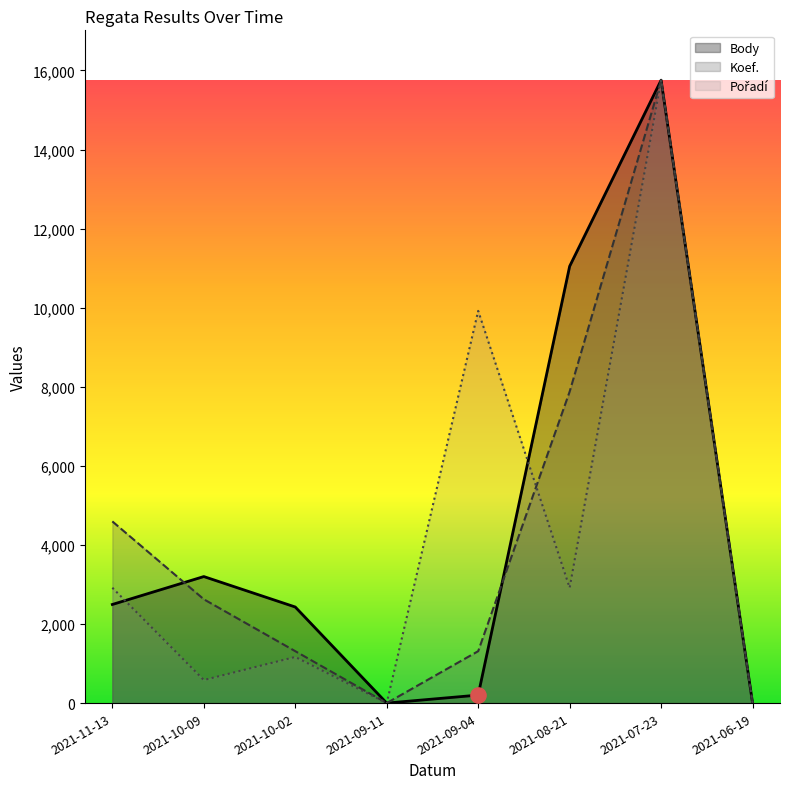

Which series reaches the minimum Y coordinate?

Body